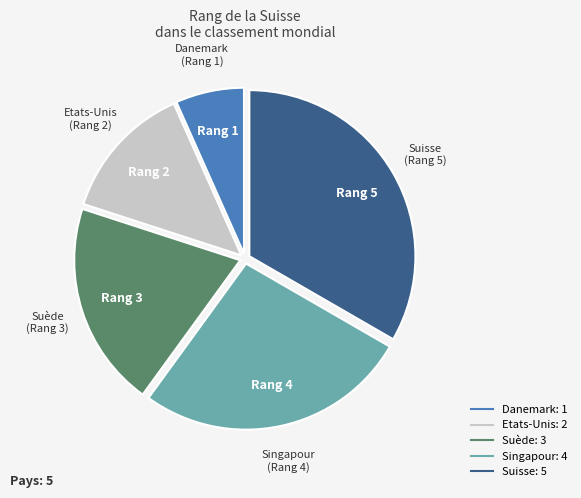

Is it true that Suisse is 18% of the pie?

False